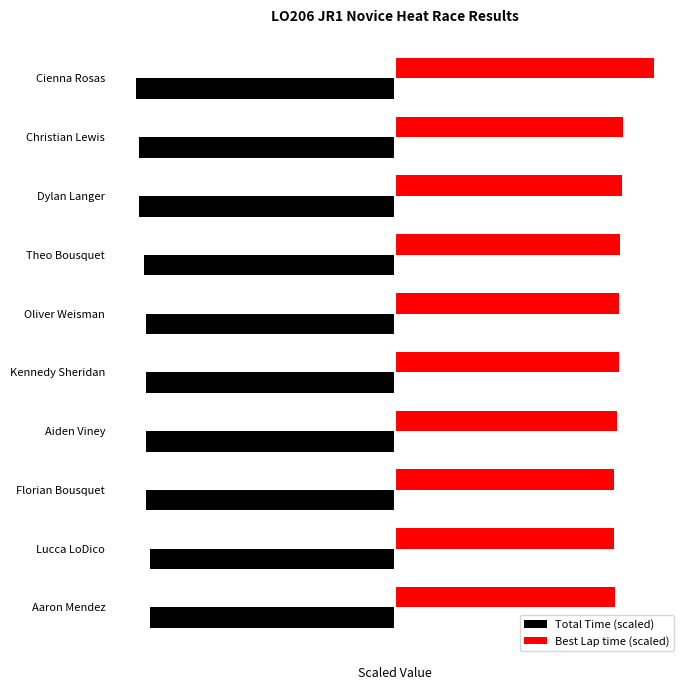

At which category is the sum across all series the highest?

Cienna Rosas